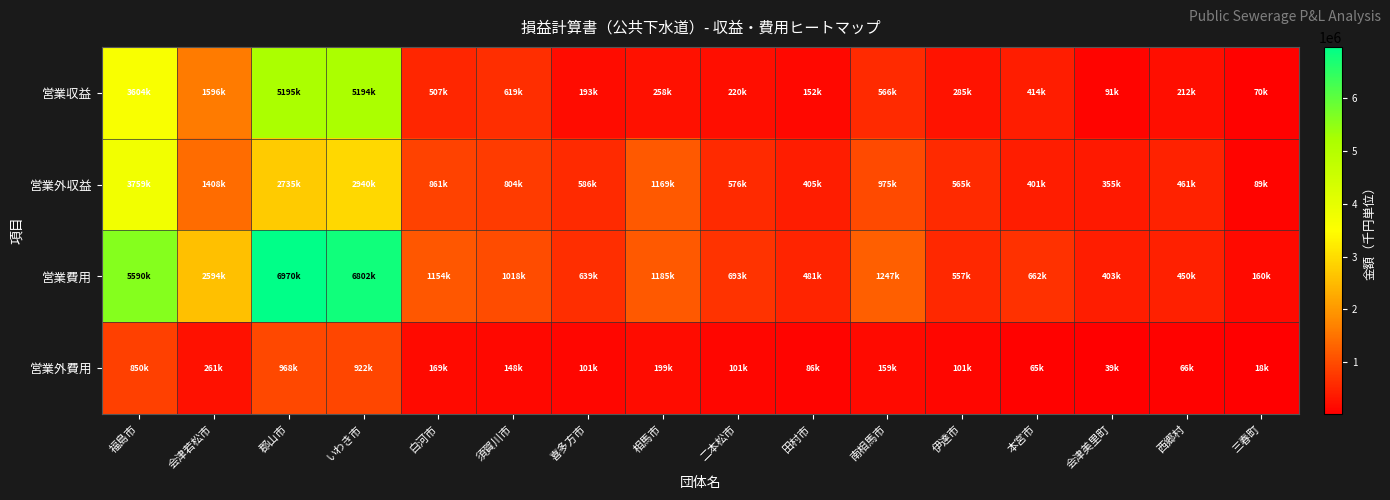

Reading right to left, transcribe all the data shown in this chart.

営業収益: 三春町=70697	西郷村=212063	会津美里町=91515	本宮市=414211	伊達市=285284	南相馬市=566591	田村市=152706	二本松市=220286	相馬市=258949	喜多方市=193525	須賀川市=619101	白河市=507973	いわき市=5194321	郡山市=5195471	会津若松市=1596953	福島市=3604768
営業外収益: 三春町=89180	西郷村=461213	会津美里町=355866	本宮市=401094	伊達市=565489	南相馬市=975161	田村市=405146	二本松市=576971	相馬市=1169406	喜多方市=586696	須賀川市=804939	白河市=861482	いわき市=2940417	郡山市=2735297	会津若松市=1408539	福島市=3759785
営業費用: 三春町=160037	西郷村=450456	会津美里町=403229	本宮市=662951	伊達市=557167	南相馬市=1247295	田村市=481913	二本松市=693432	相馬市=1185858	喜多方市=639169	須賀川市=1018835	白河市=1154413	いわき市=6802730	郡山市=6970761	会津若松市=2594769	福島市=5590606
営業外費用: 三春町=18753	西郷村=66831	会津美里町=39408	本宮市=65495	伊達市=101082	南相馬市=159701	田村市=86257	二本松市=101210	相馬市=199322	喜多方市=101807	須賀川市=148644	白河市=169450	いわき市=922579	郡山市=968265	会津若松市=261002	福島市=850037